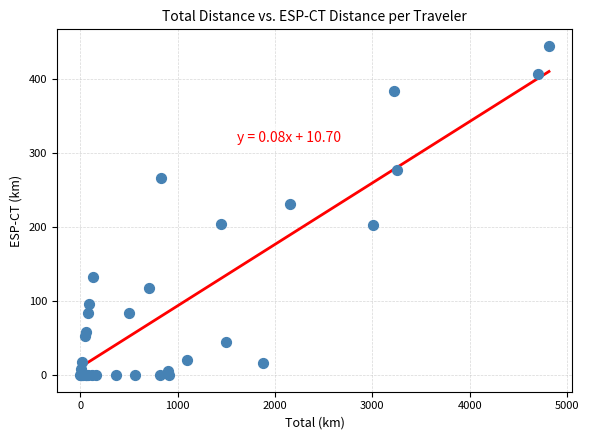

What Y value in the scatter plot is closest to 222?

231.9